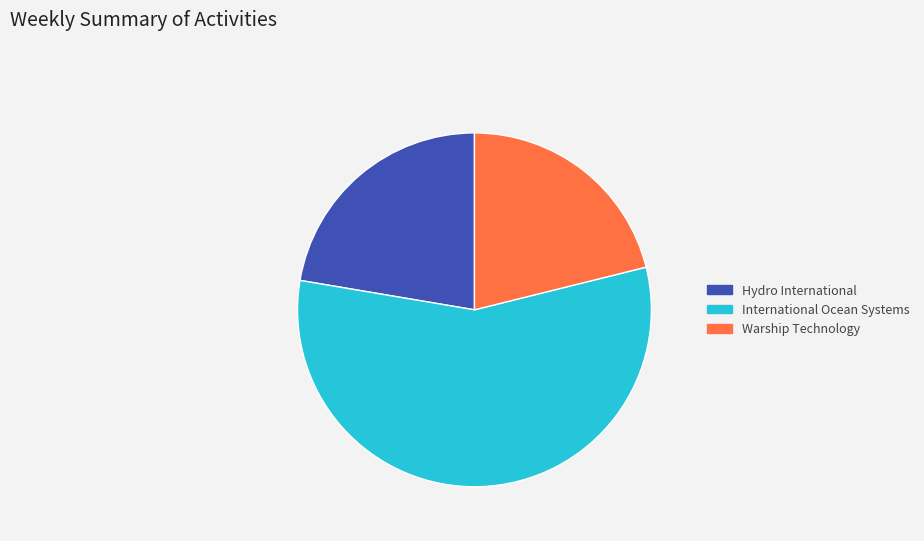

Is it true that Warship Technology is 16% of the pie?

False